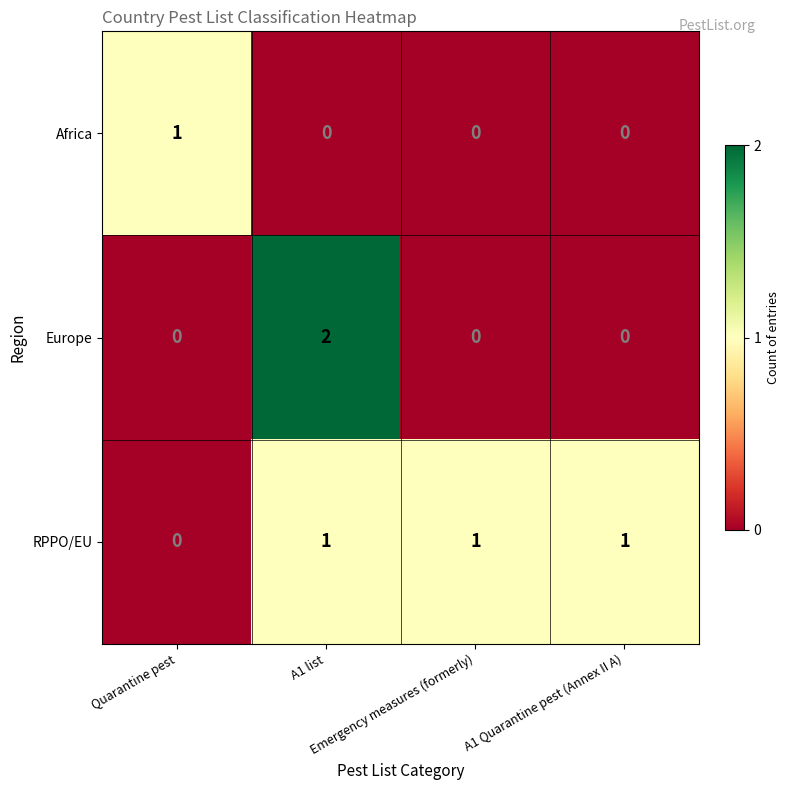

What is the sum of all RPPO/EU values?

3